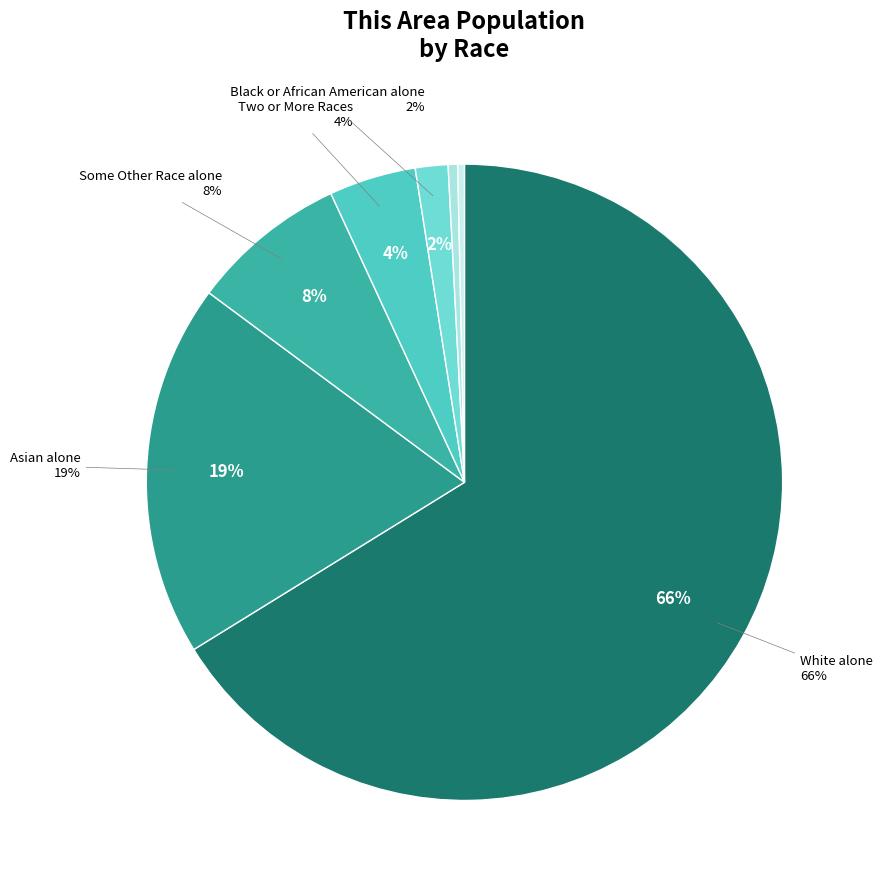

To the nearest percent, what portion does White alone represent?

66%